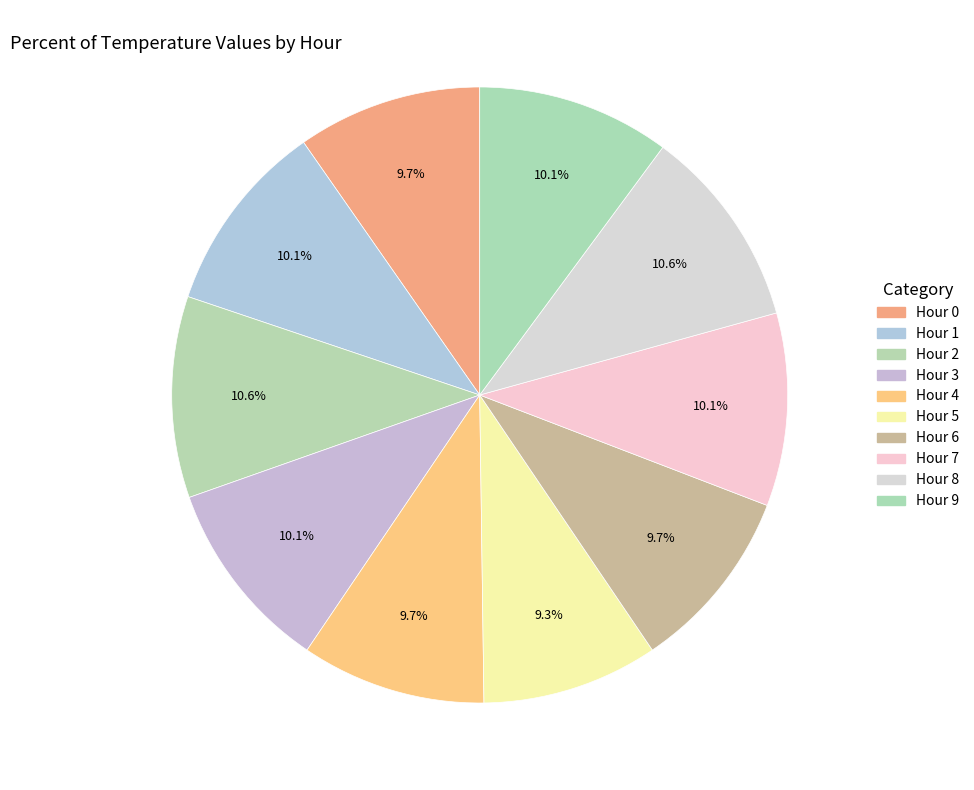

Count the number of slices in the pie.

10